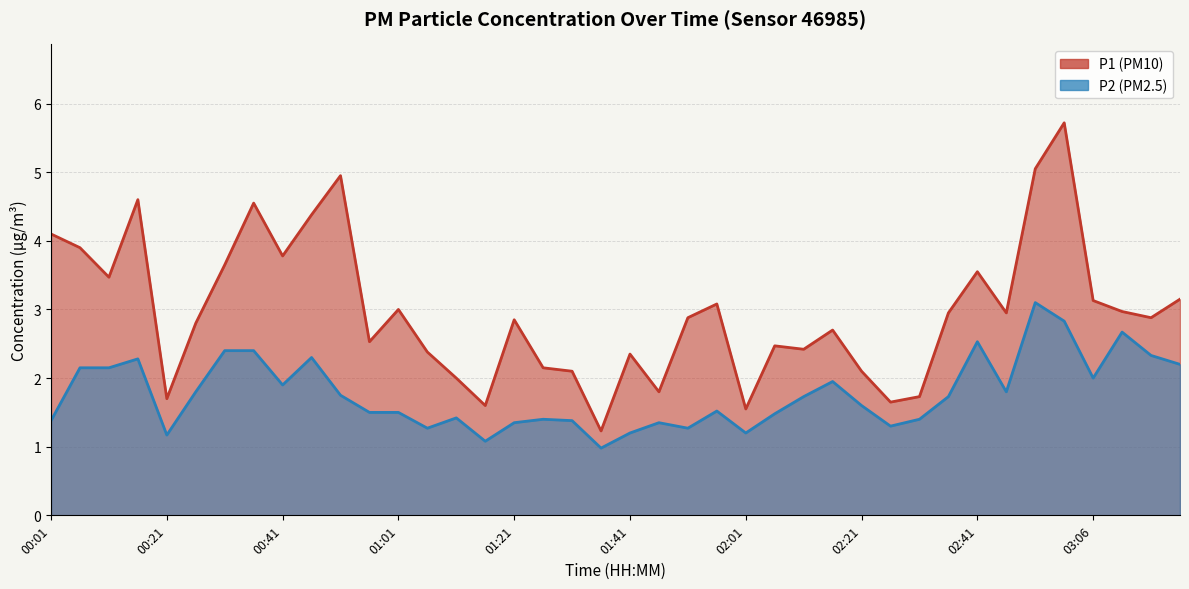

The P1 series shows 2.6 at 01:16. True or false?

False